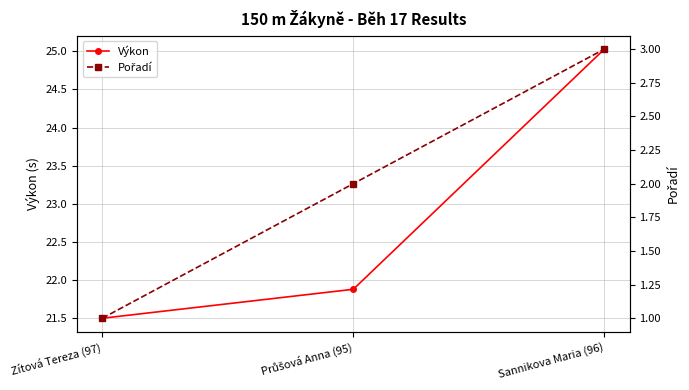

What is the difference between the maximum and minimum values in the Pořadí series?

2.0